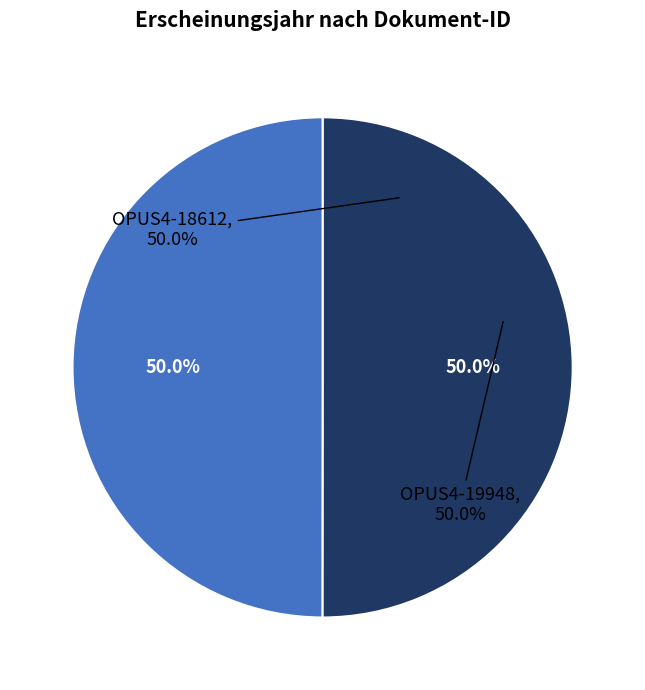

To the nearest percent, what portion does OPUS4-19948 represent?

50%